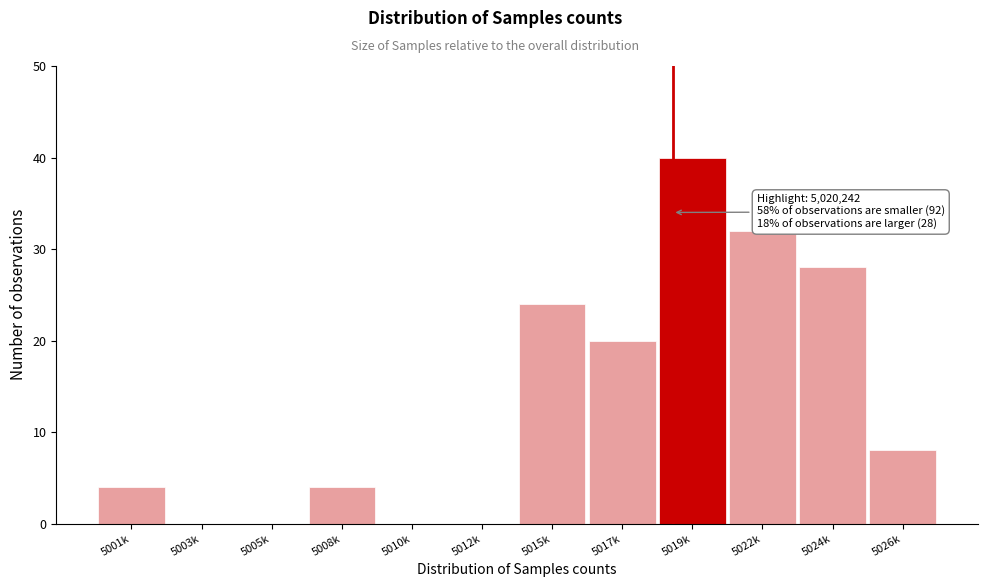

Reading left to right, what are all the values shown in this chart?

5001k=4	5003k=0	5005k=0	5008k=4	5010k=0	5012k=0	5015k=24	5017k=20	5019k=40	5022k=32	5024k=28	5026k=8